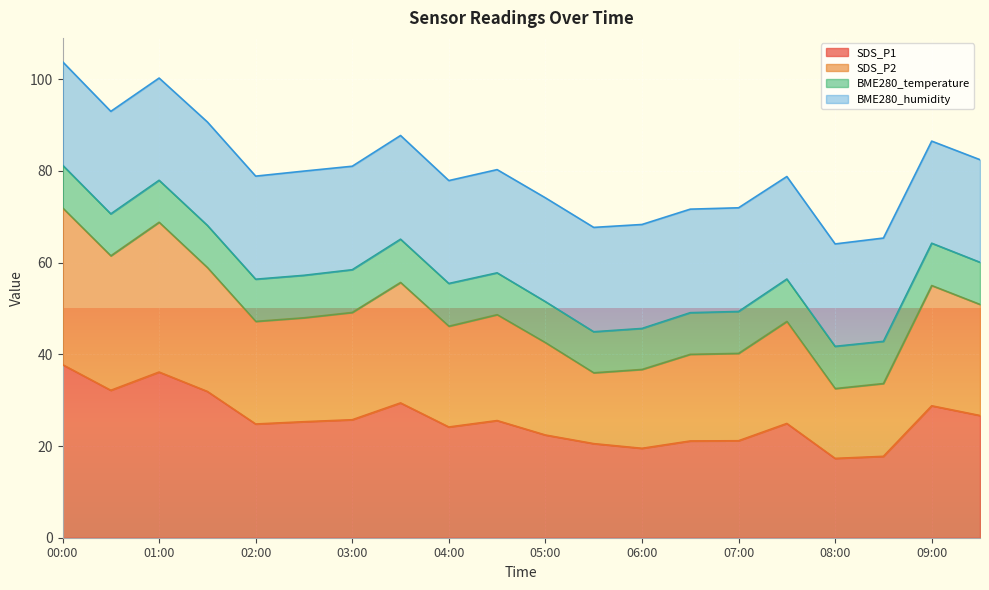

How many lines are shown in the chart?

4